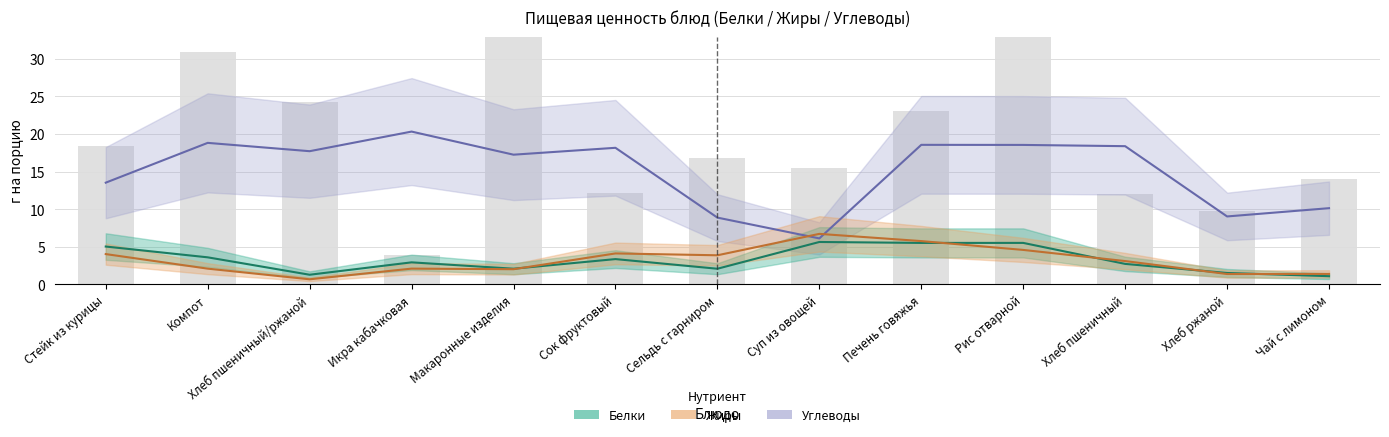

At how many categories does at least one series exceed 15?

8